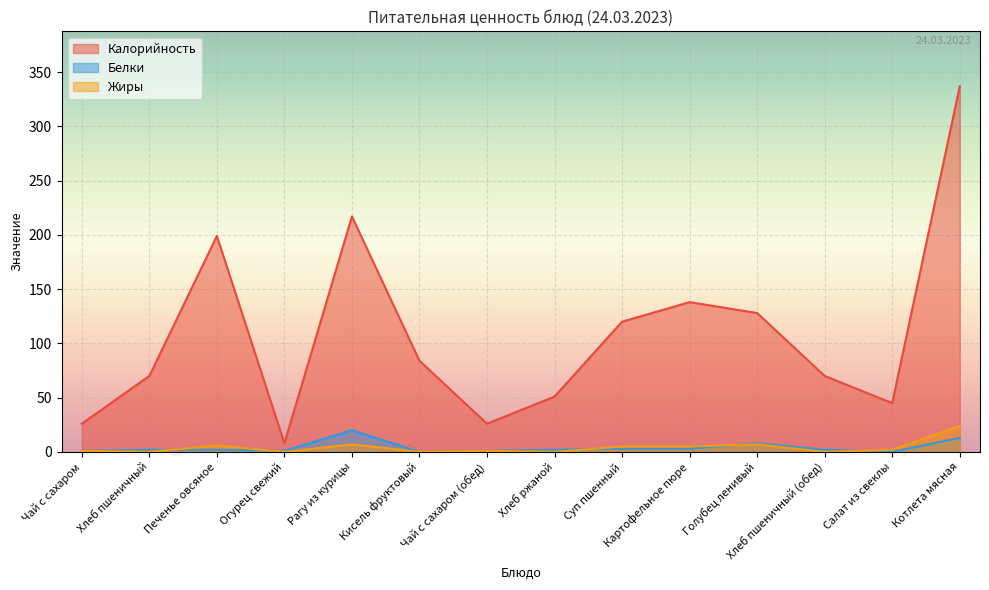

What is the difference between the highest and lowest values at Картофельное пюре?

135